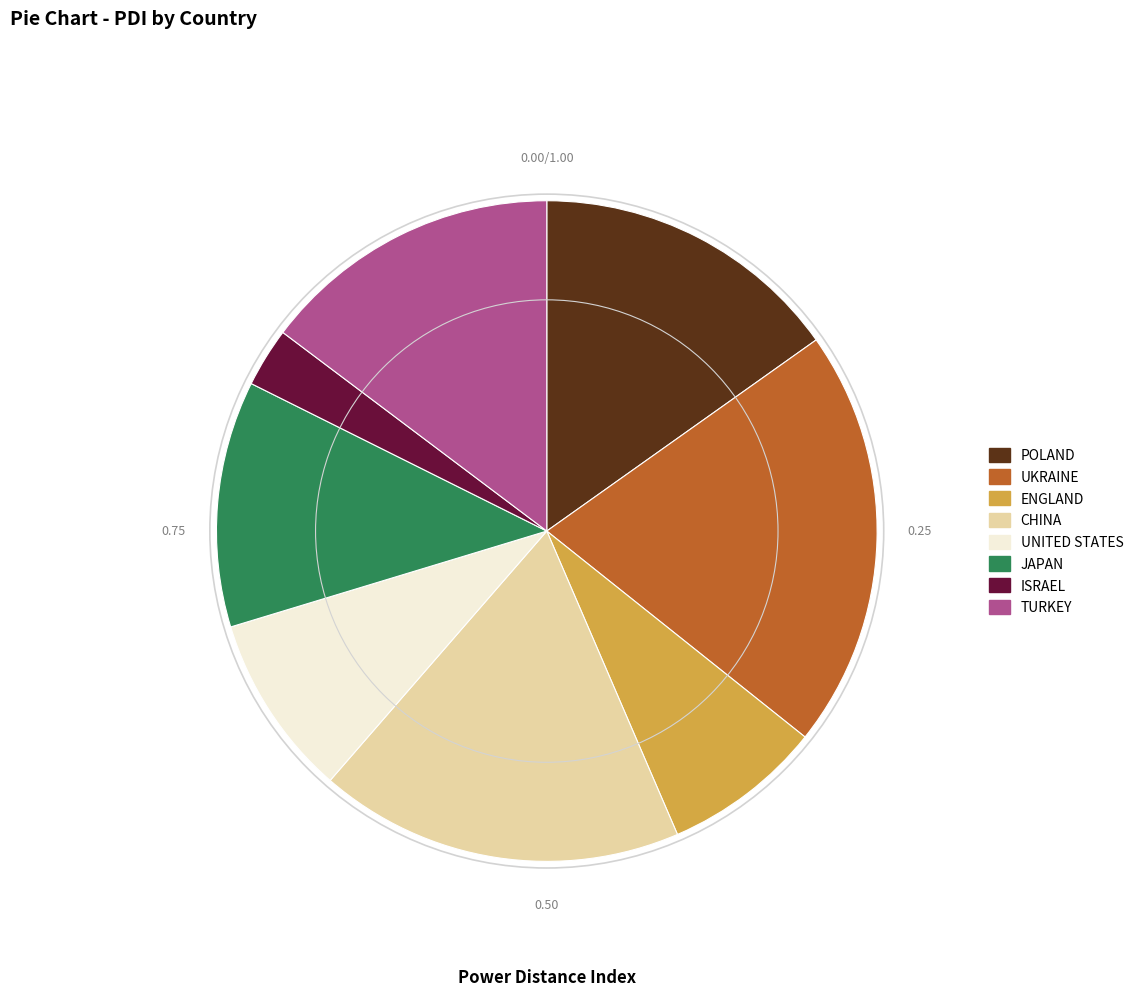

Is the sum of CHINA and ISRAEL greater than half?

No